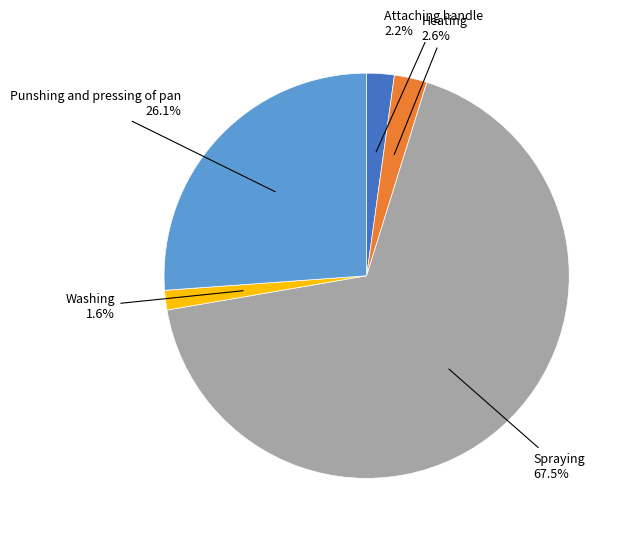

Is there a majority slice in this chart?

Yes